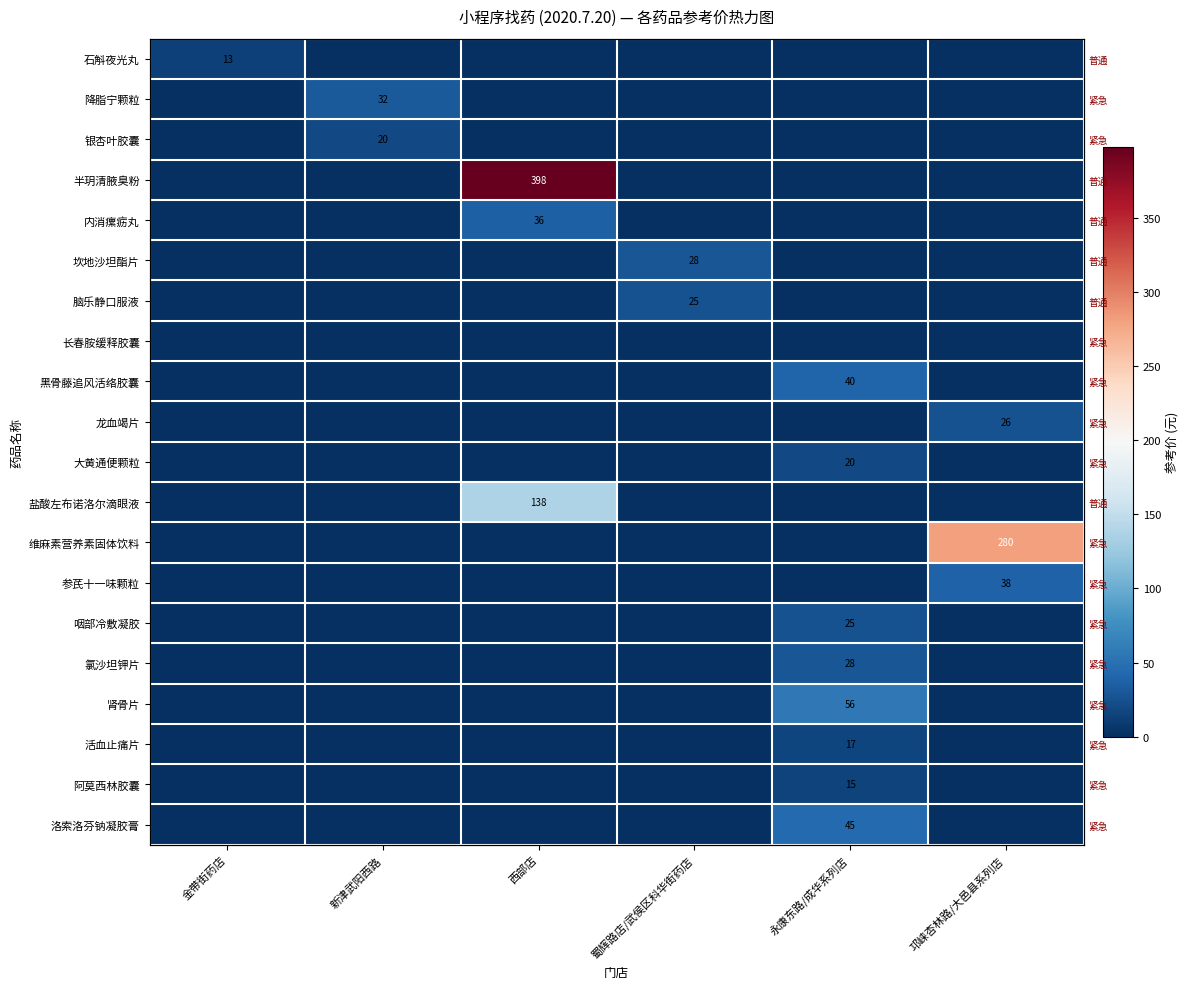

Which series has the largest total across all categories?

半玥清腋臭粉